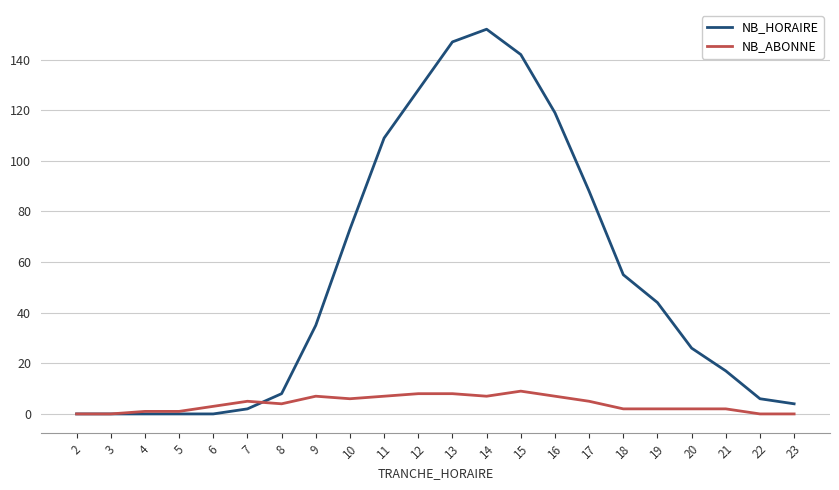

Between 12 and 23, which series saw the biggest shift?

NB_HORAIRE